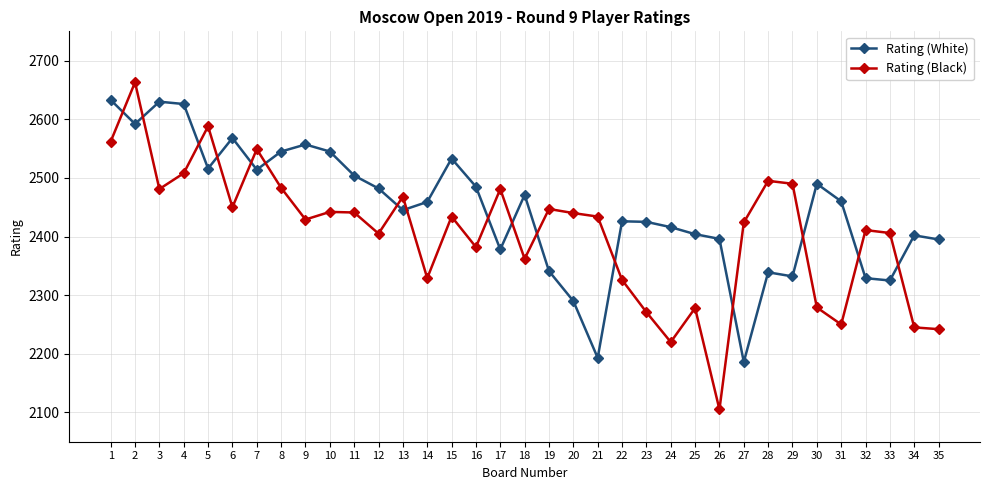

At 11, list the series in order from smallest to largest.

Rating (Black), Rating (White)